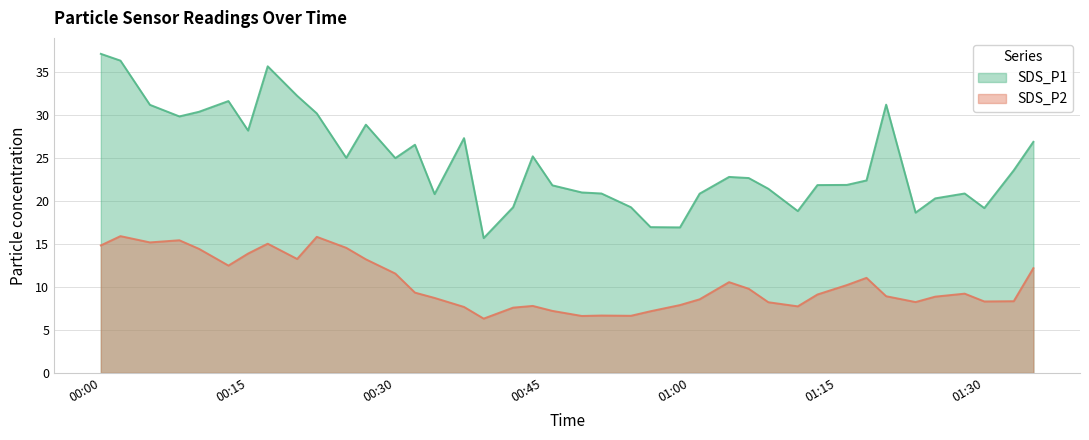

True or false: SDS_P1 and SDS_P2 cross at least once.

False